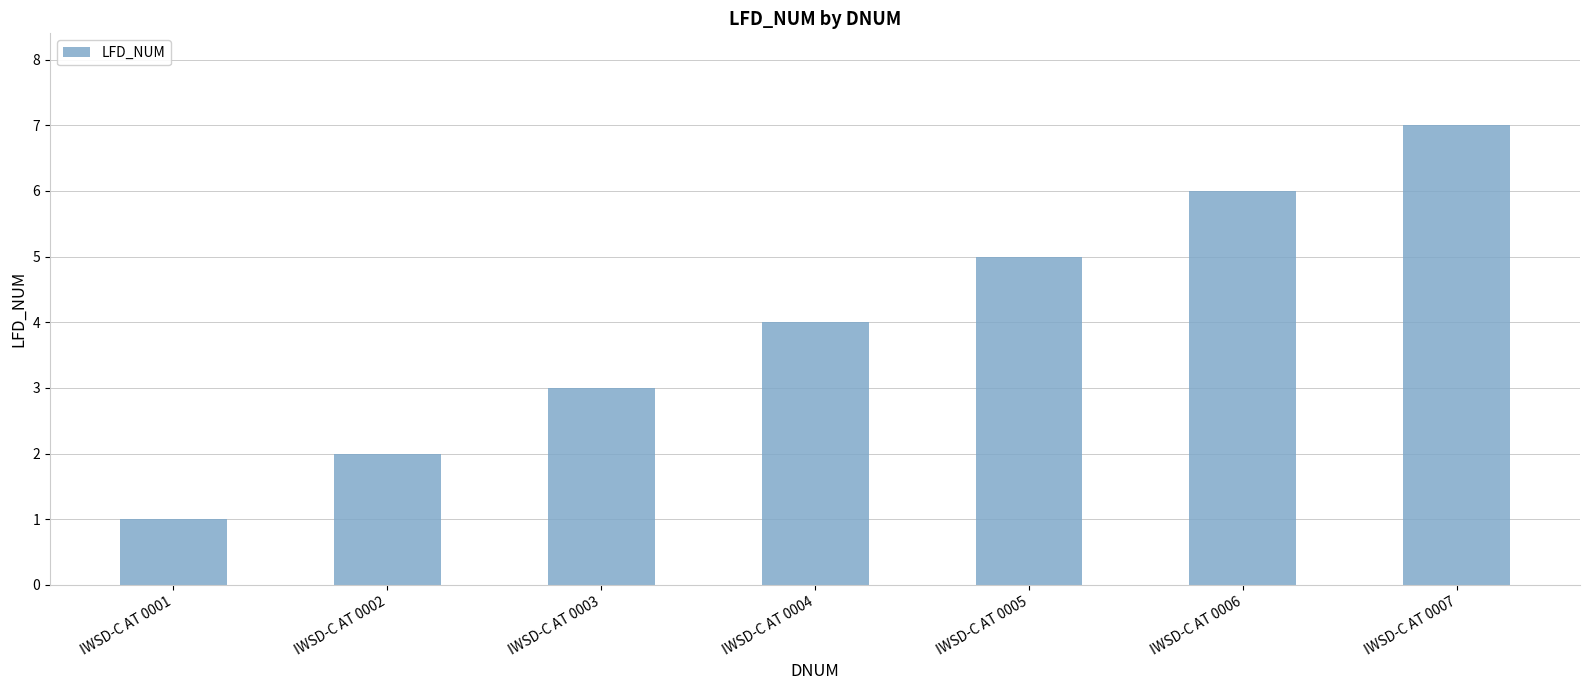

What is the maximum value shown in the chart?

7